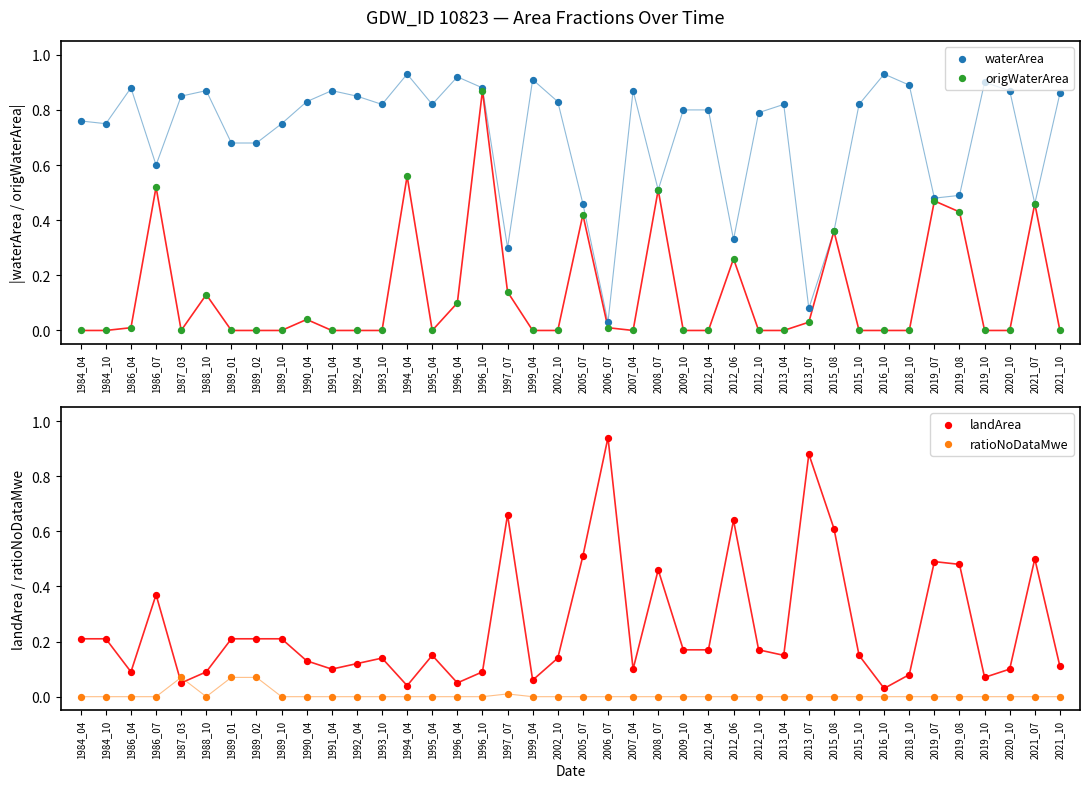

What is the total value across all series at 2019_10?

1.0